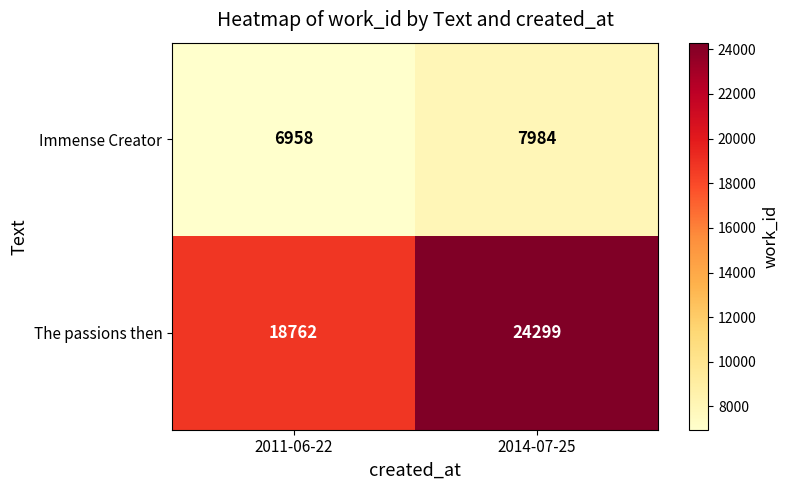

Reading left to right, what are all the values shown in this chart?

Immense Creator: 6958	7984
The passions then: 18762	24299